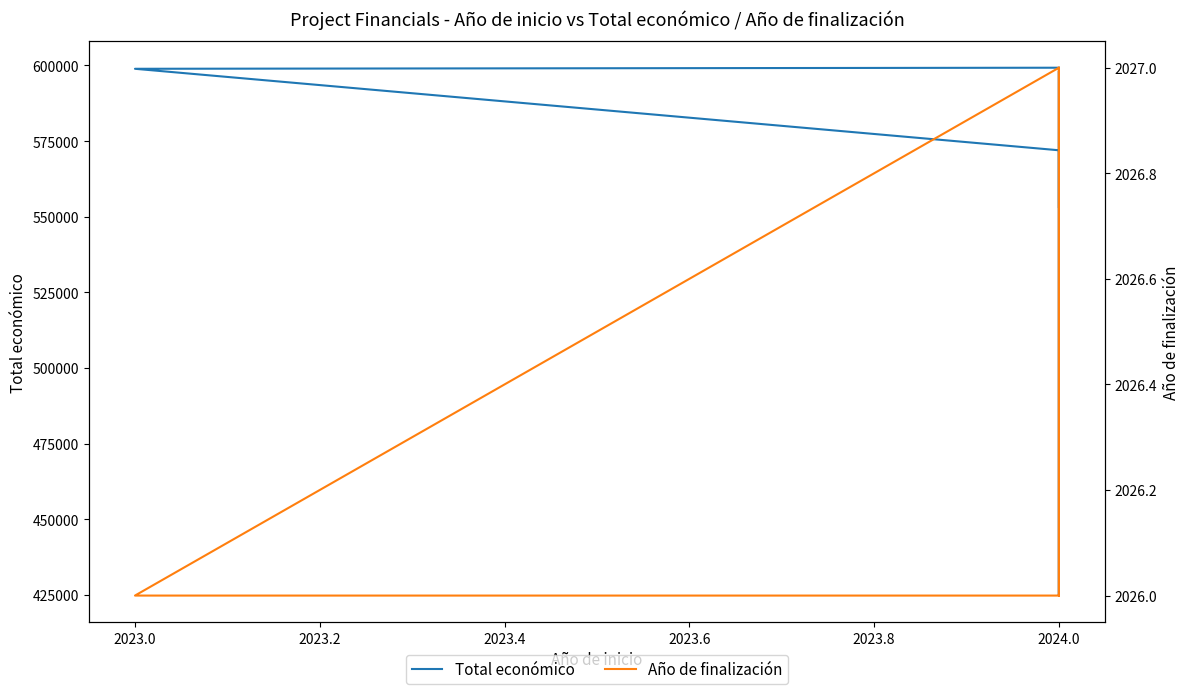

What is the value of the Año de finalización point at the 6th from the left?

2027